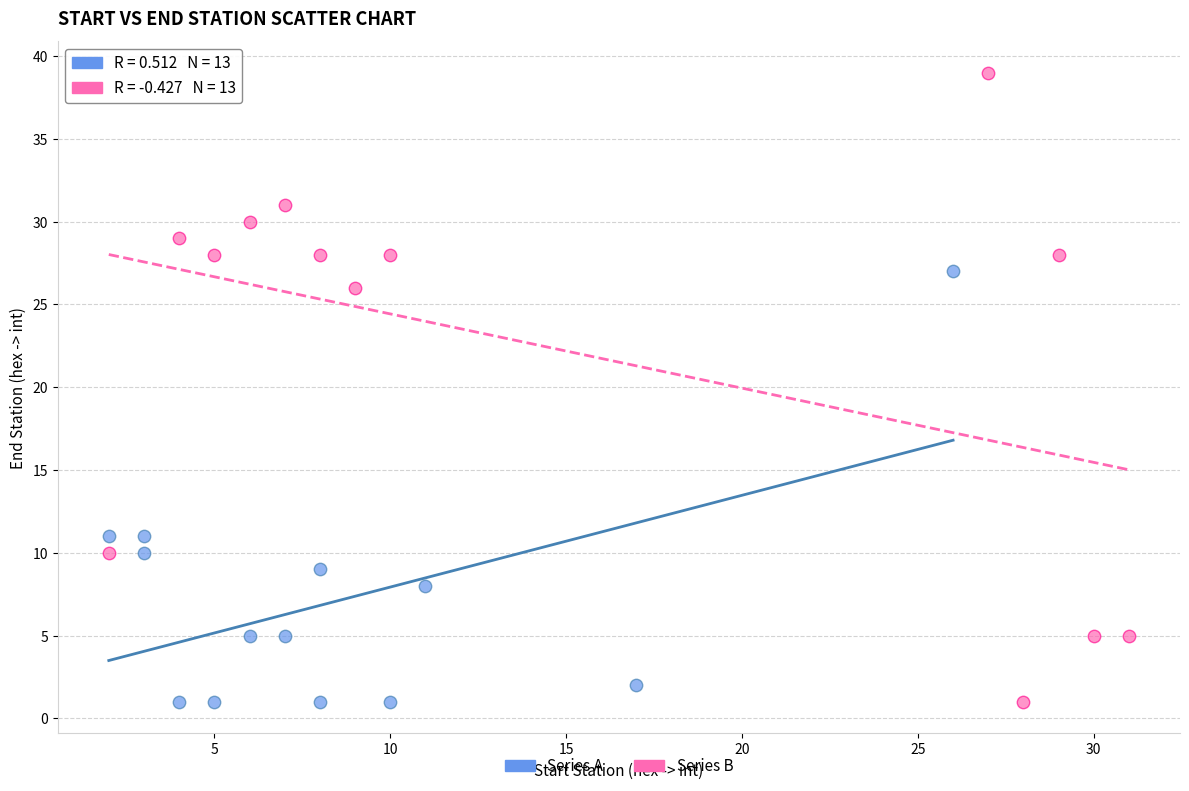

Which series has the largest Y range (max minus min)?

Series B